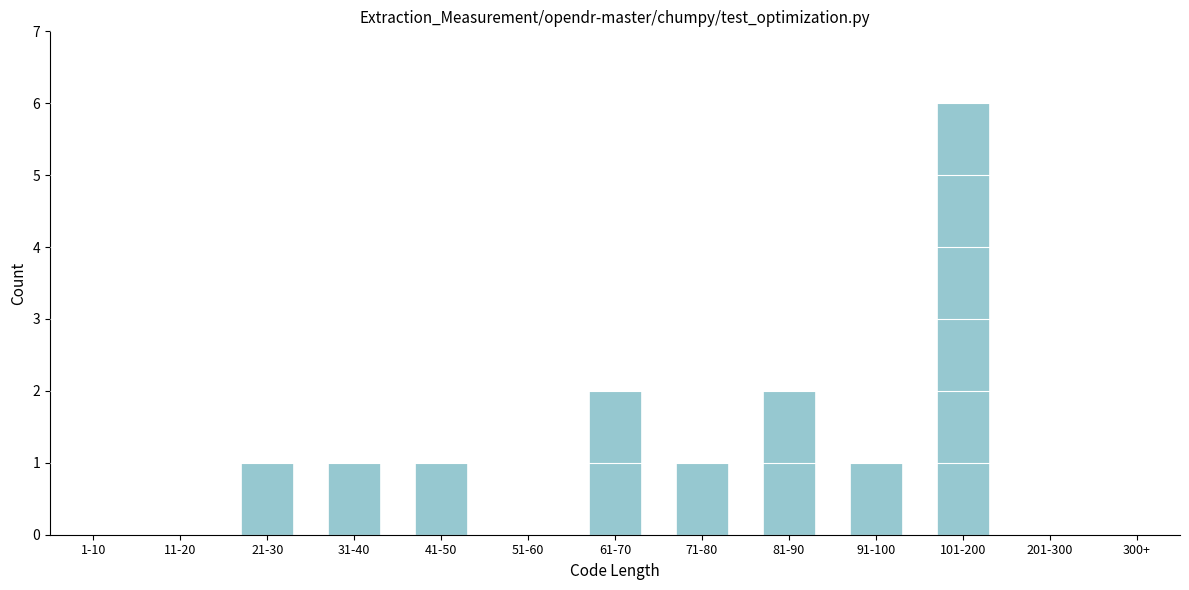

Reading right to left, extract all data points from this chart.

300+=0	201-300=0	101-200=6	91-100=1	81-90=2	71-80=1	61-70=2	51-60=0	41-50=1	31-40=1	21-30=1	11-20=0	1-10=0